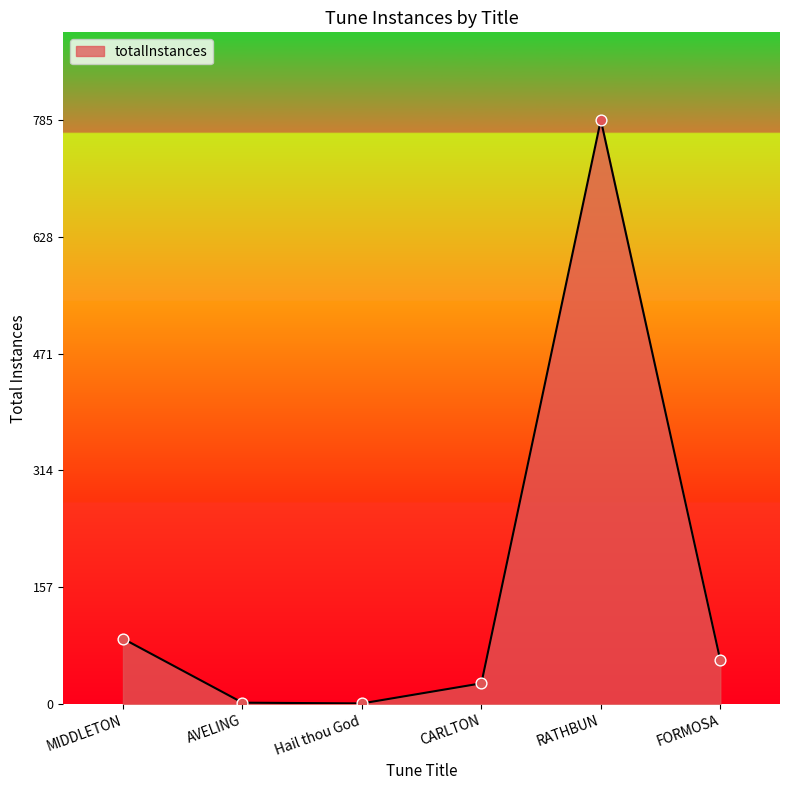

What is the change in value from CARLTON to RATHBUN?

+757